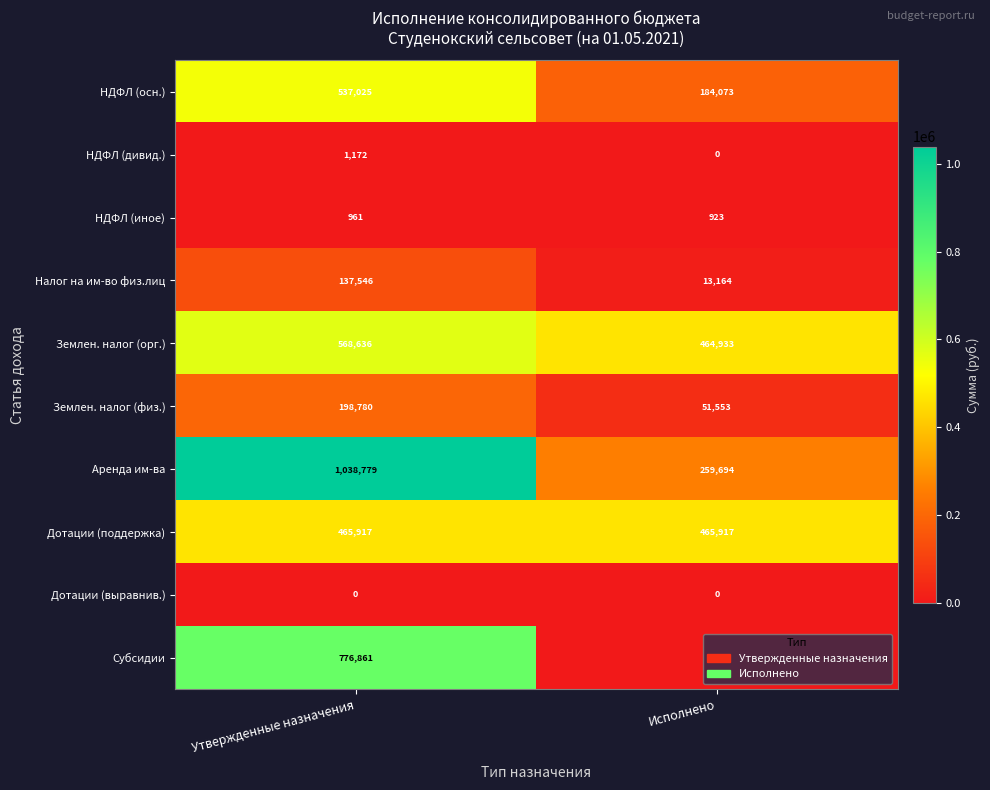

At Утвержденные назначения, list the series in order from largest to smallest.

Аренда им-ва, Субсидии, Землен. налог (орг.), НДФЛ (осн.), Дотации (поддержка), Землен. налог (физ.), Налог на им-во физ.лиц, НДФЛ (дивид.), НДФЛ (иное), Дотации (выравнив.)